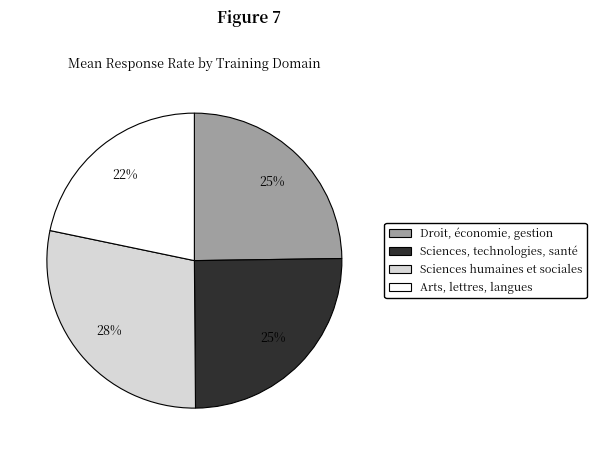

To the nearest percent, what percentage of the pie is Sciences, technologies, santé?

25%